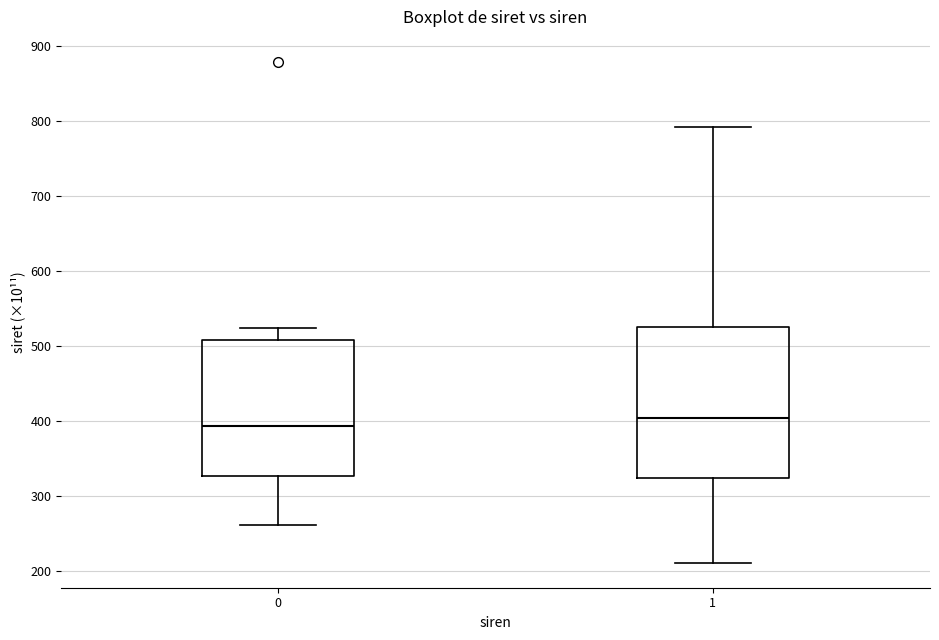

Reading left to right, read every box against the y-axis: the position of its median line, the range the box covers, and the ends of its whiskers. The values are not printed on the chart, so give them approximately, as read against the axis.

0: median 390, box 330 to 510, whiskers 260 to 520
1: median 400, box 320 to 530, whiskers 210 to 790